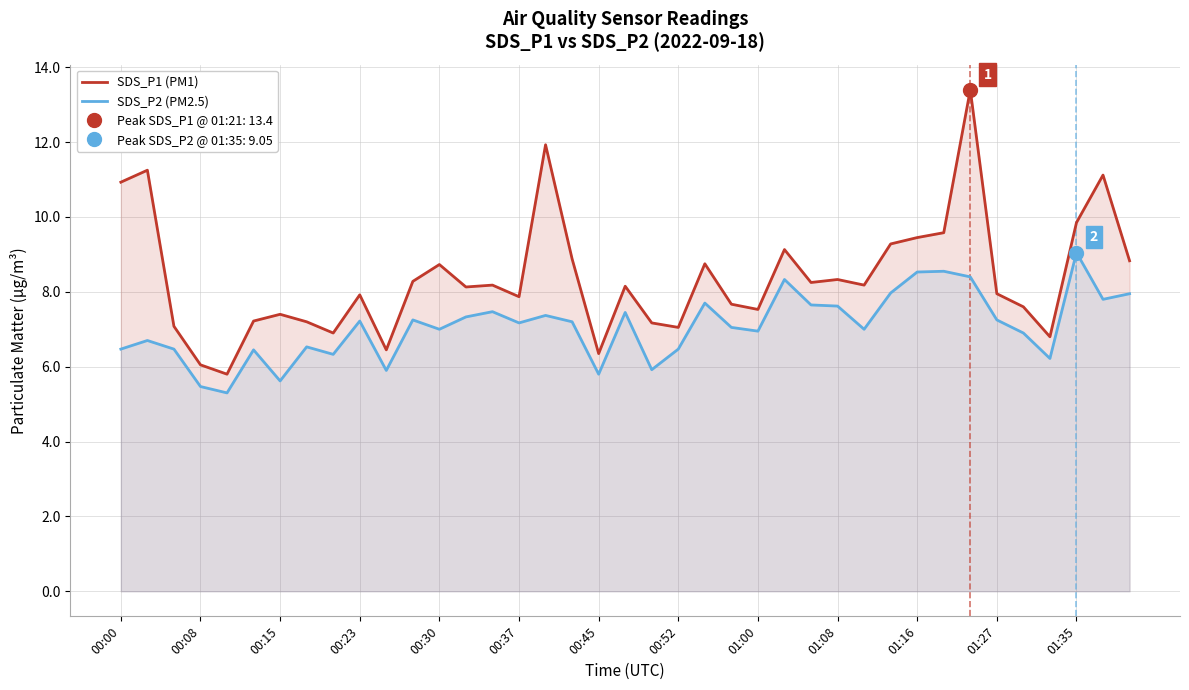

What position from the right is 20?

19